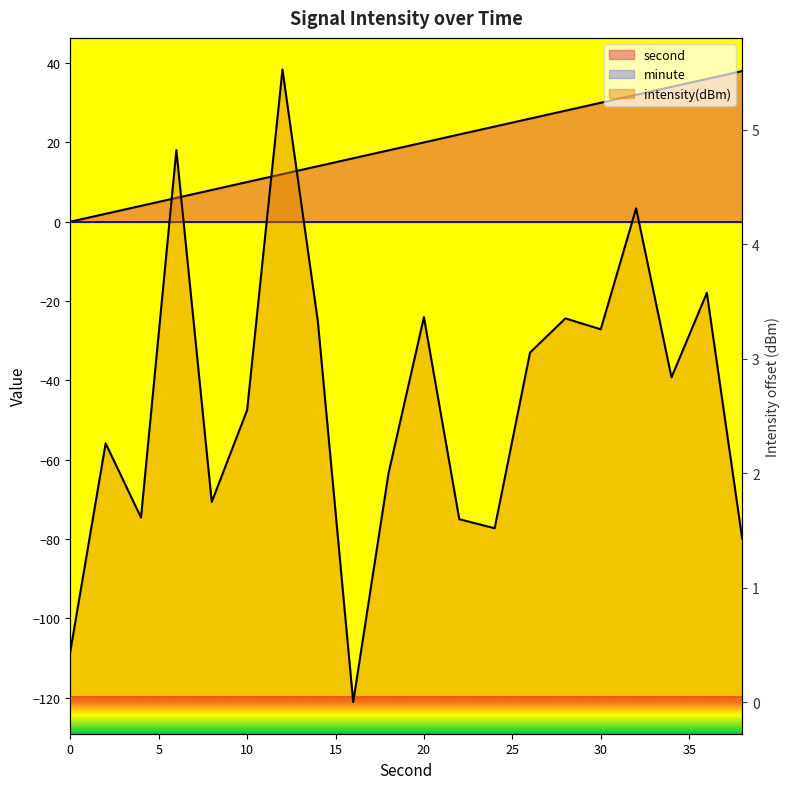

At which category does intensity(dBm) reach its first local peak?

2